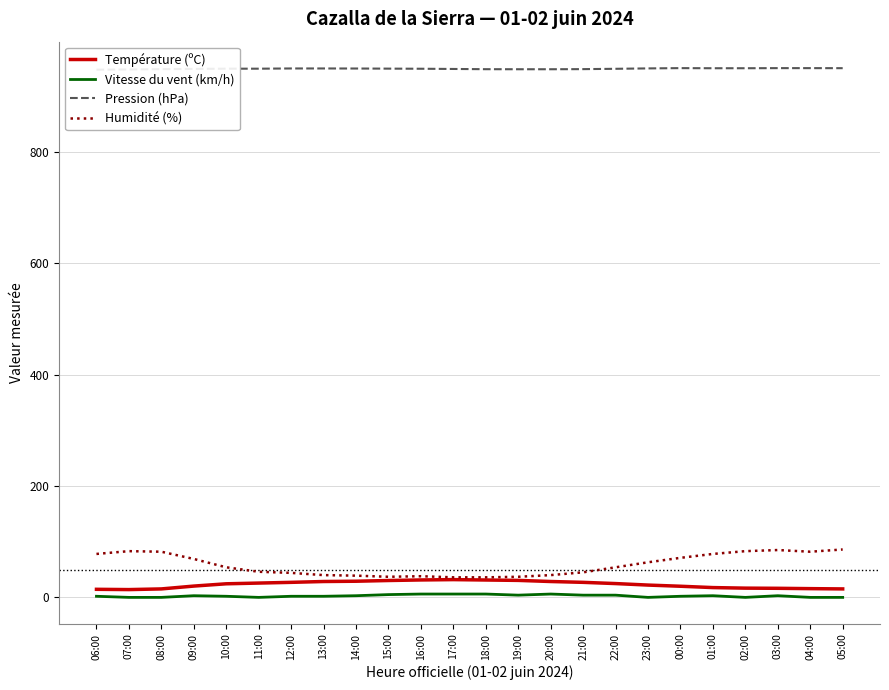

What is the maximum value shown in the chart?

950.2